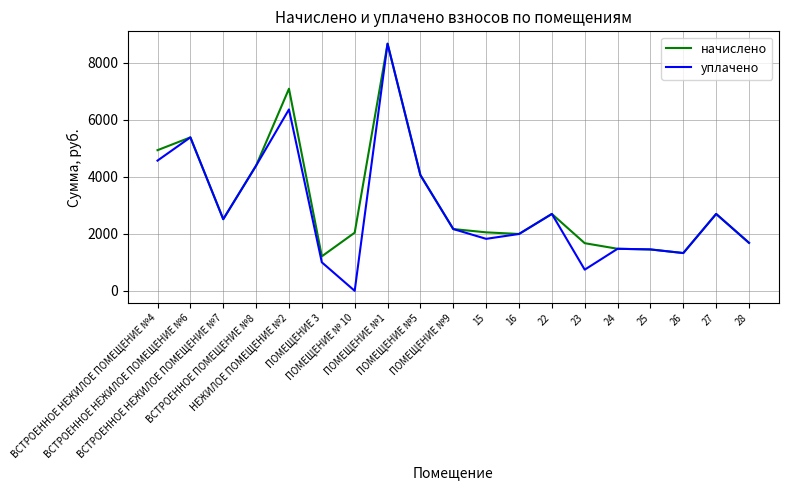

What is the highest value of the уплачено series?

8663.0